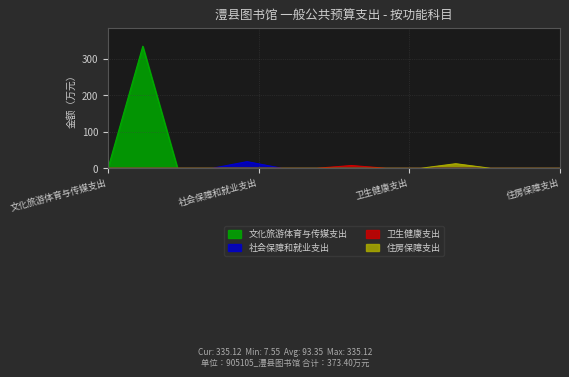

The value of 社会保障和就业支出 at 卫生健康支出 is 0.0. True or false?

True